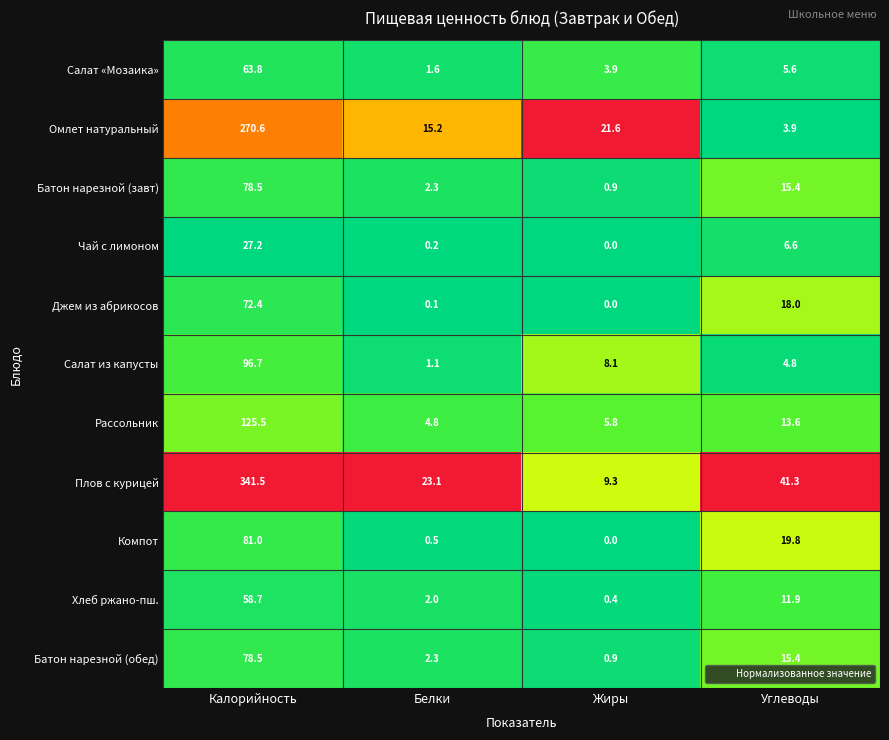

What is the difference between the highest and lowest values at Белки?

23.0